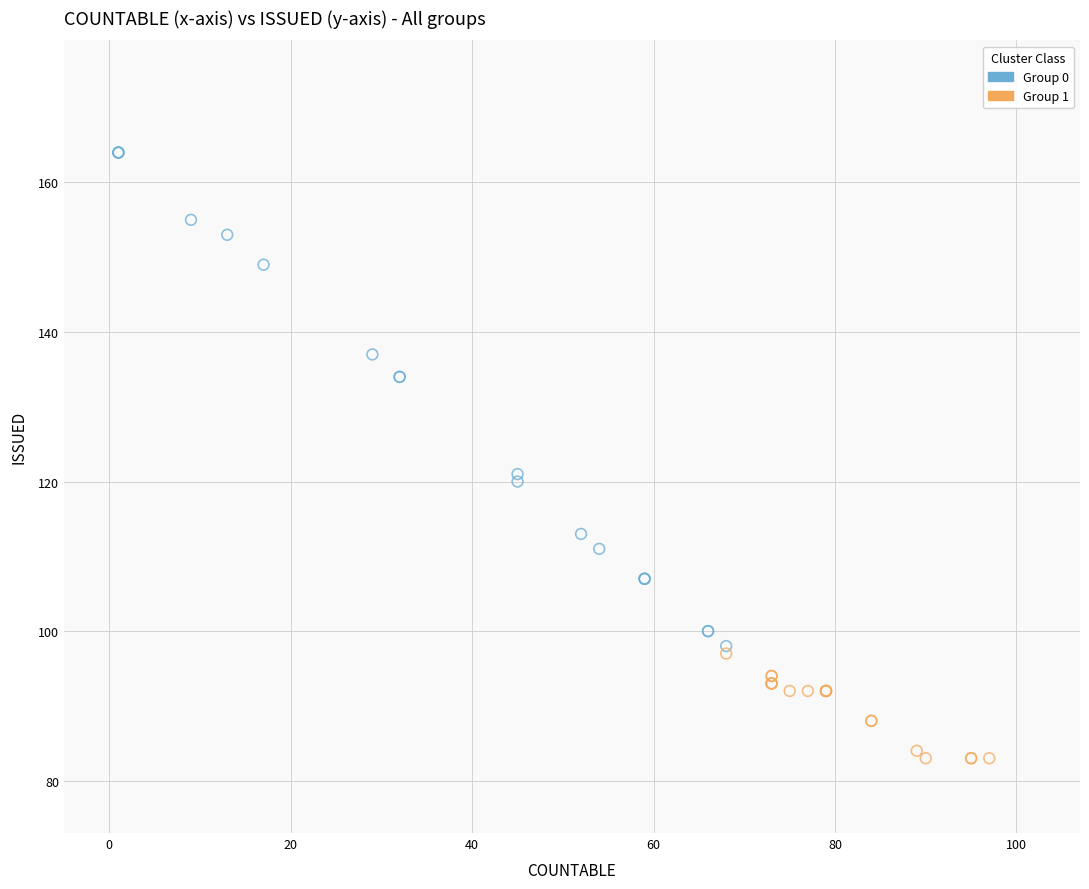

Which series has the widest spread of Y values?

Group 0